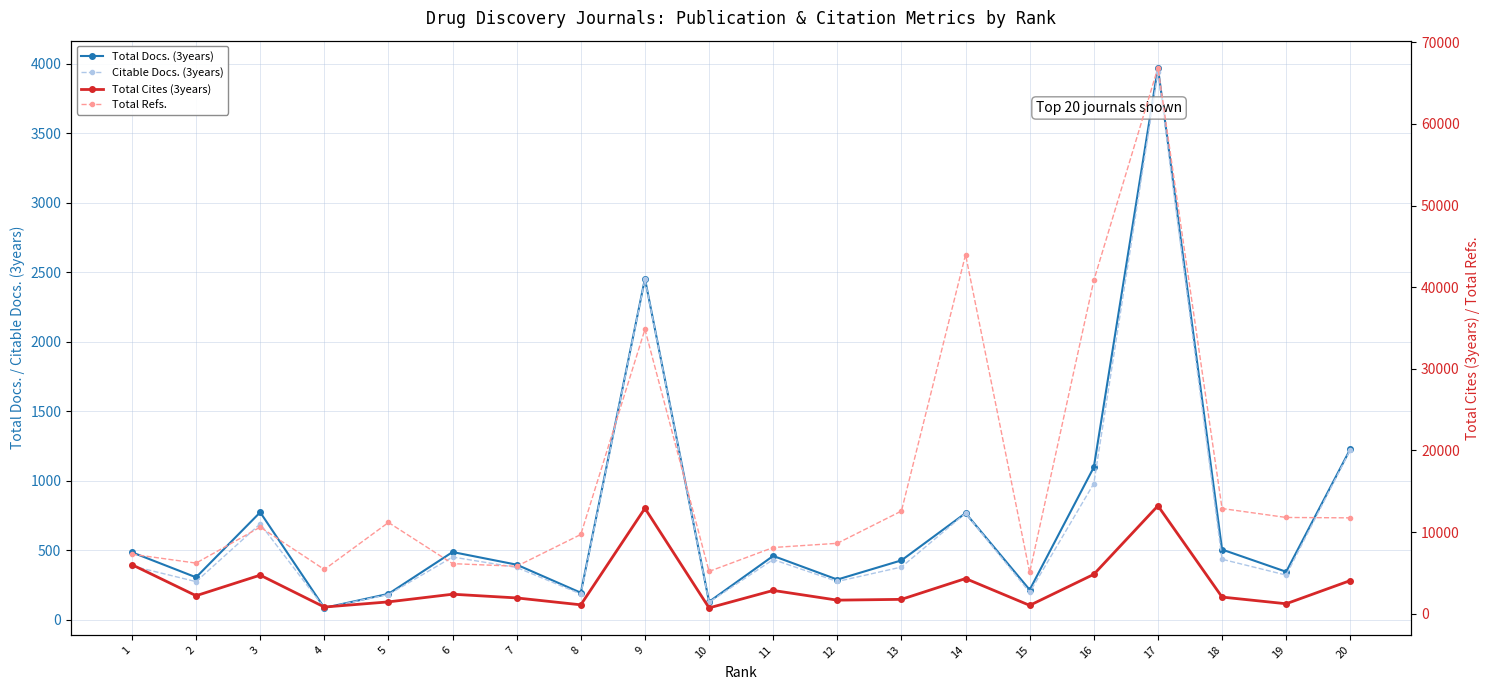

Which category has the lowest value in the Total Refs. series?

15